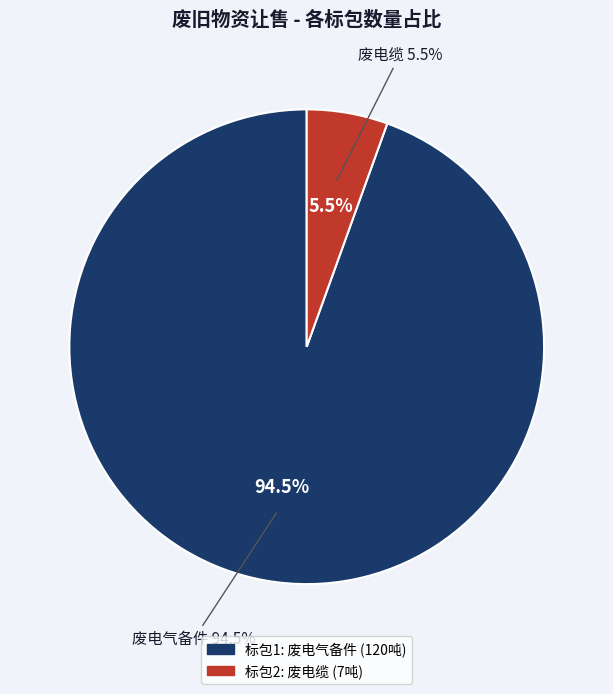

Is it true that 2 is 6% of the pie?

True